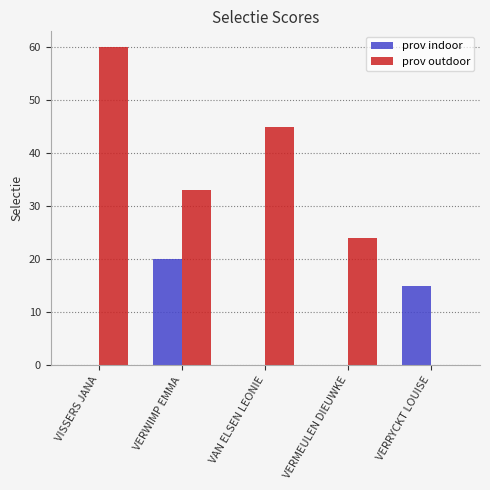

True or false: prov outdoor has a value of 0 at VERRYCKT LOUISE.

True